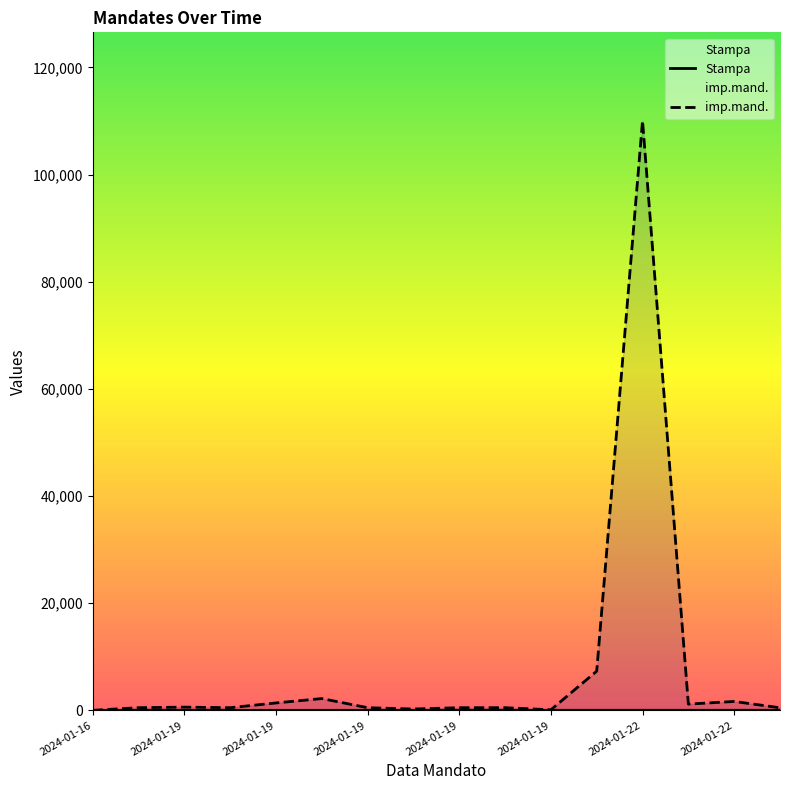

What are all the series names shown in the legend?

Stampa, imp.mand.